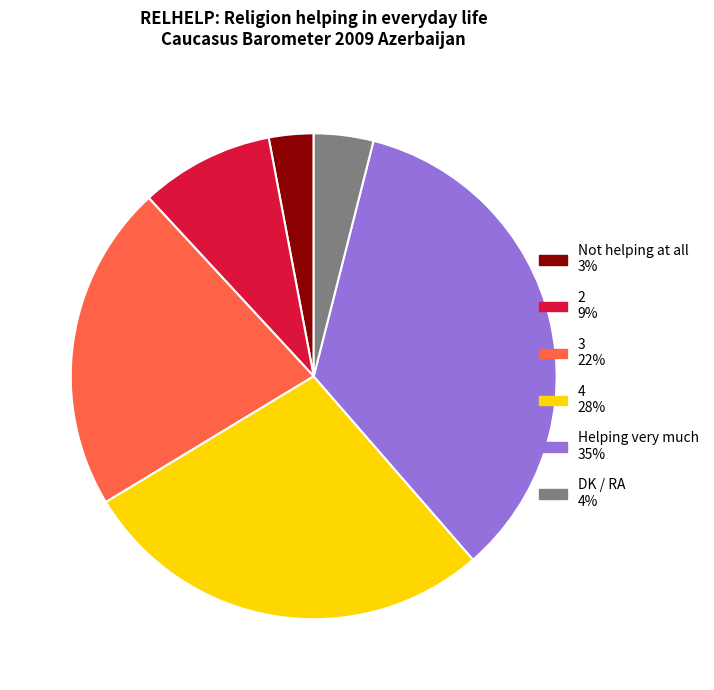

Which slice is the largest?

Helping very much